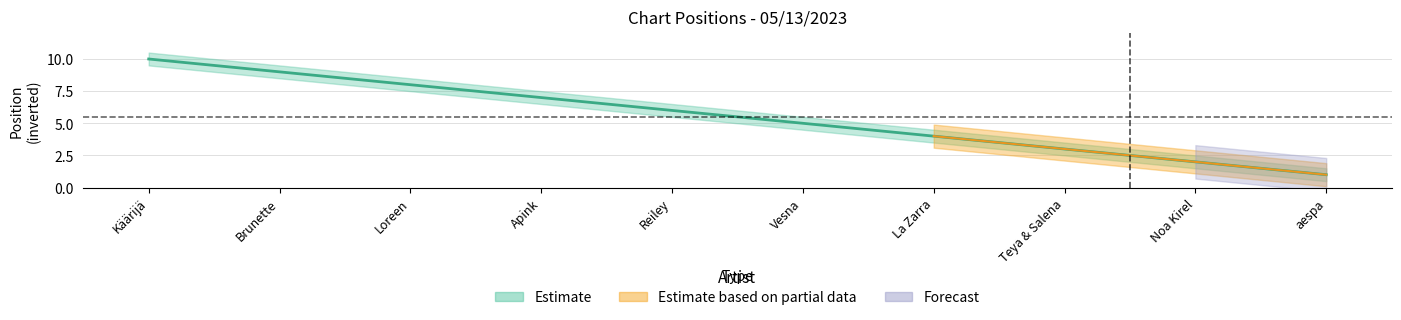

Is it true that the value at Noa Kirel is 1?

False